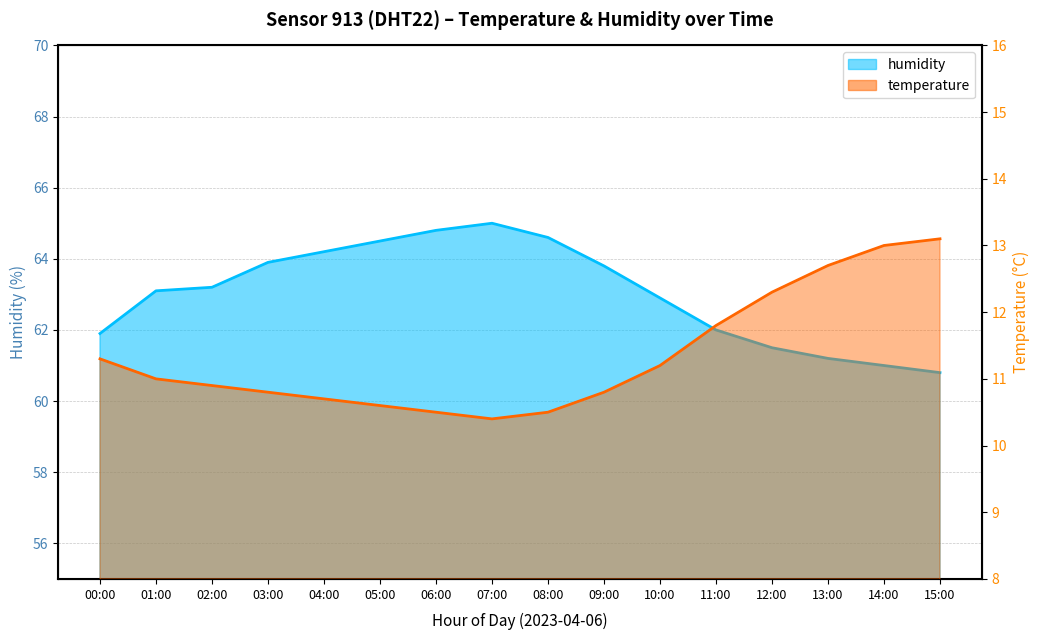

What is the sum of all humidity values?

1008.4